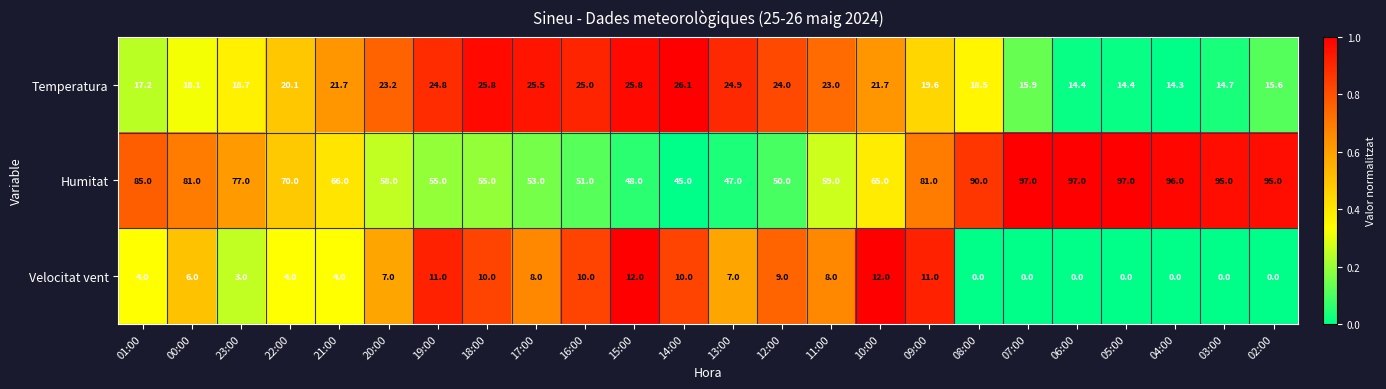

What is the maximum value shown in the chart?

97.0